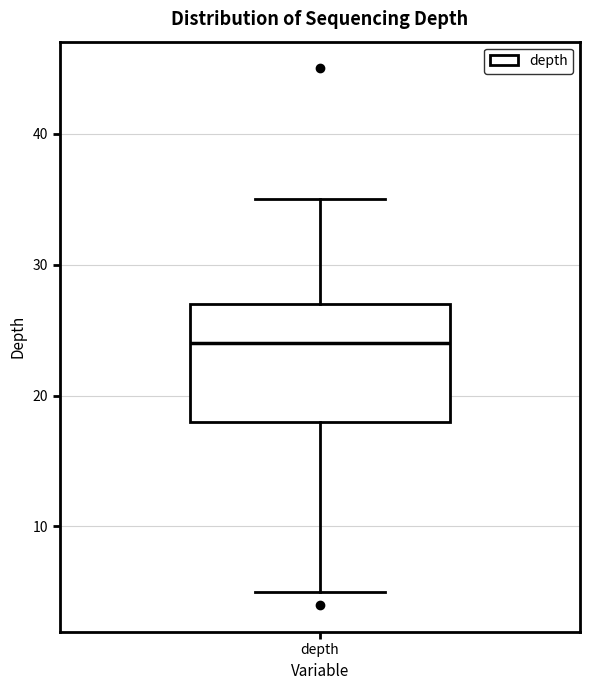

Where does the median line of the box for depth sit on the y-axis? The values are not printed on the chart, so give them approximately, as read against the axis.

24